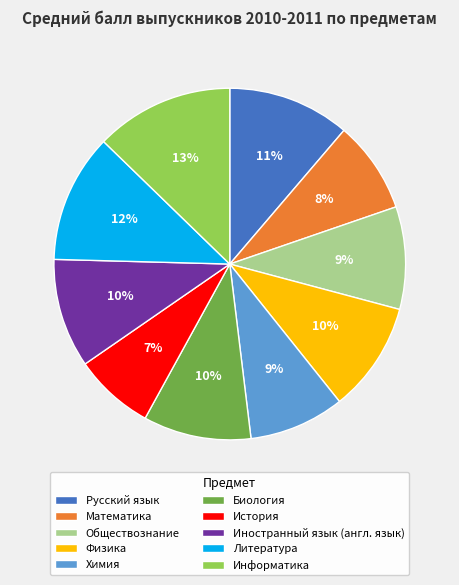

Which category has the biggest portion of the pie?

Информатика